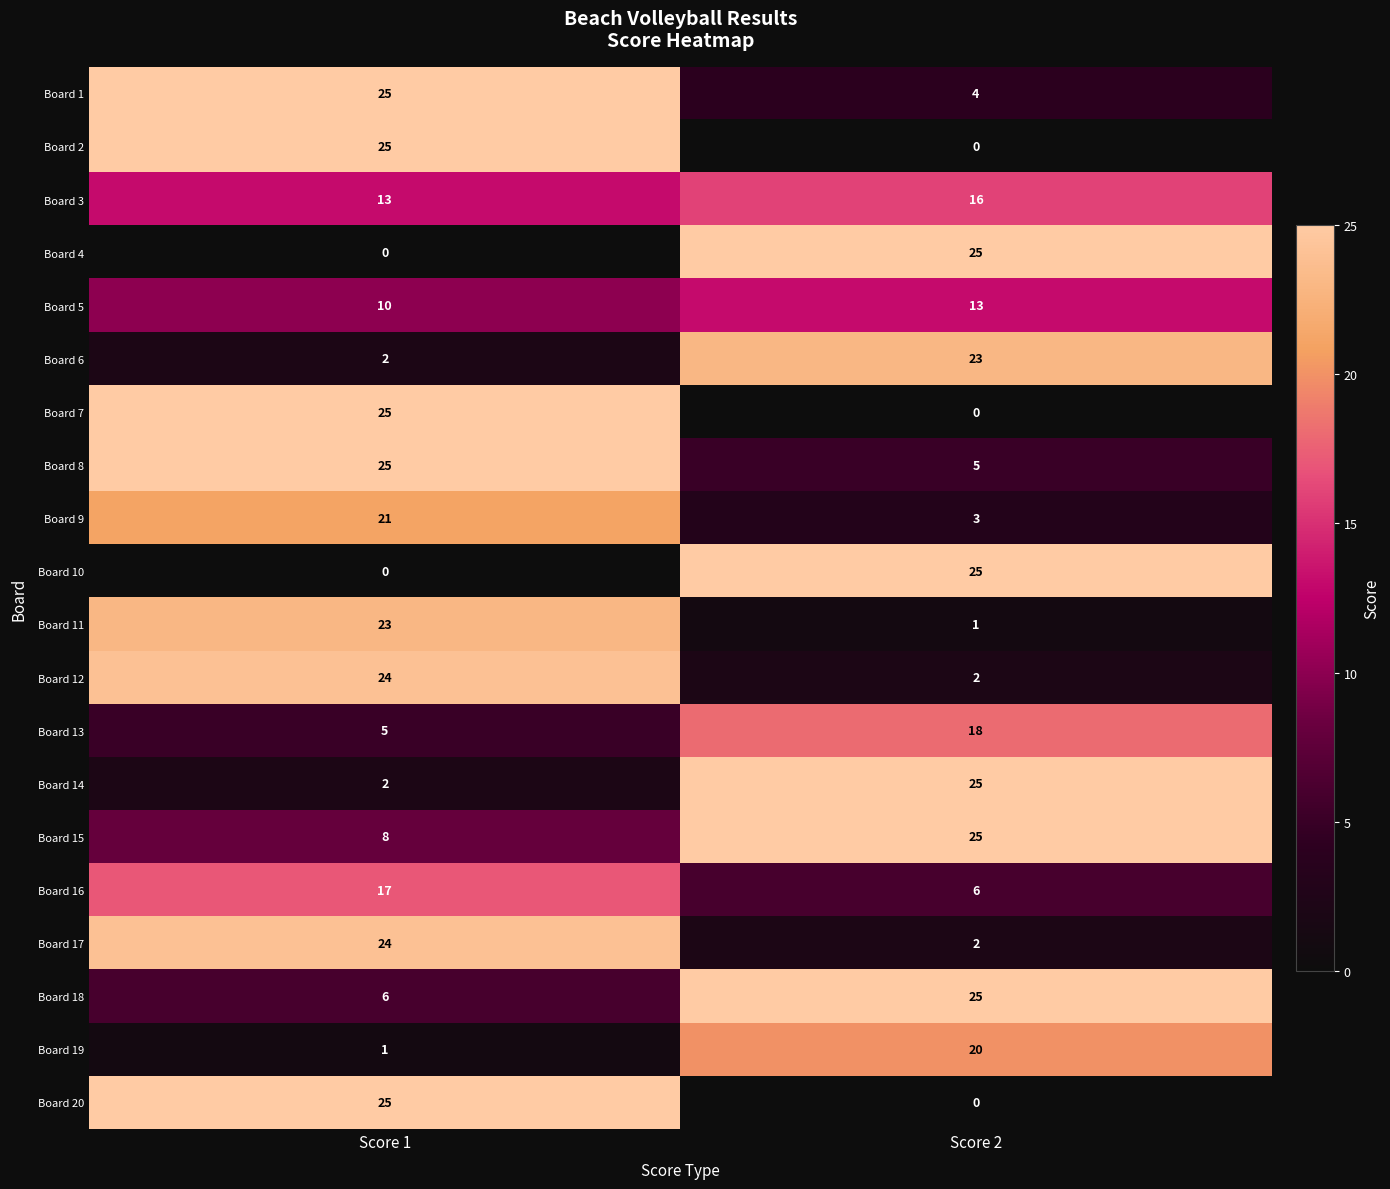

Which series has the largest total across all categories?

Board 15